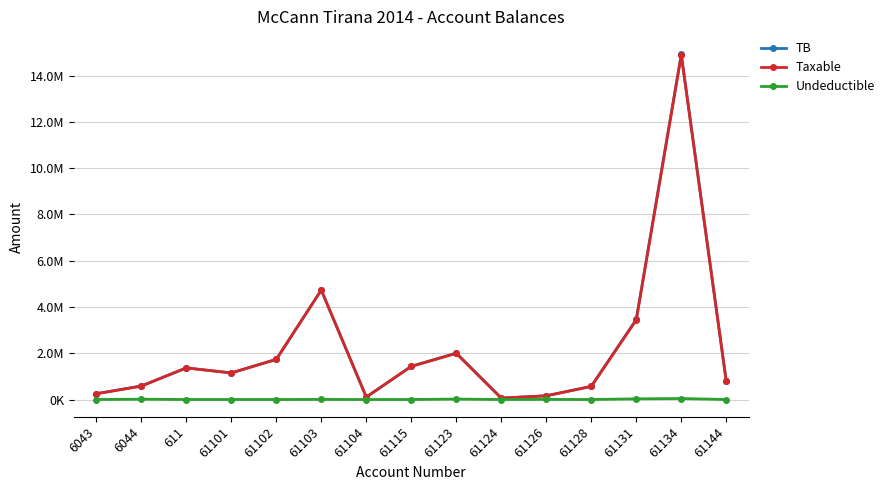

Does the chart display data point markers on the line(s)?

Yes